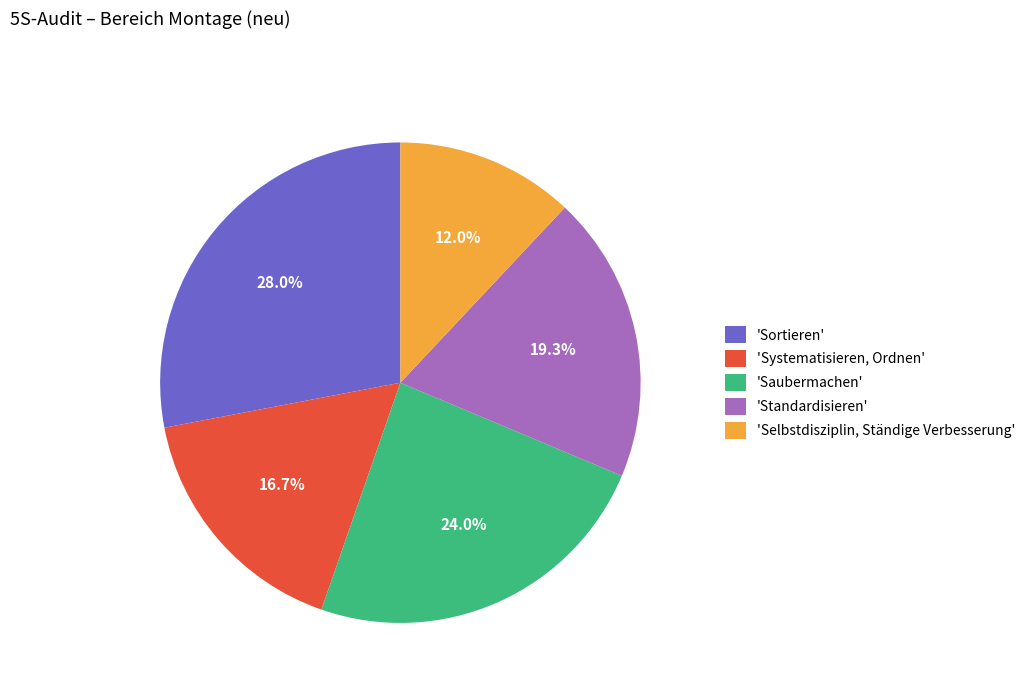

Is the sum of 'Sortieren' and 'Saubermachen' greater than half?

Yes